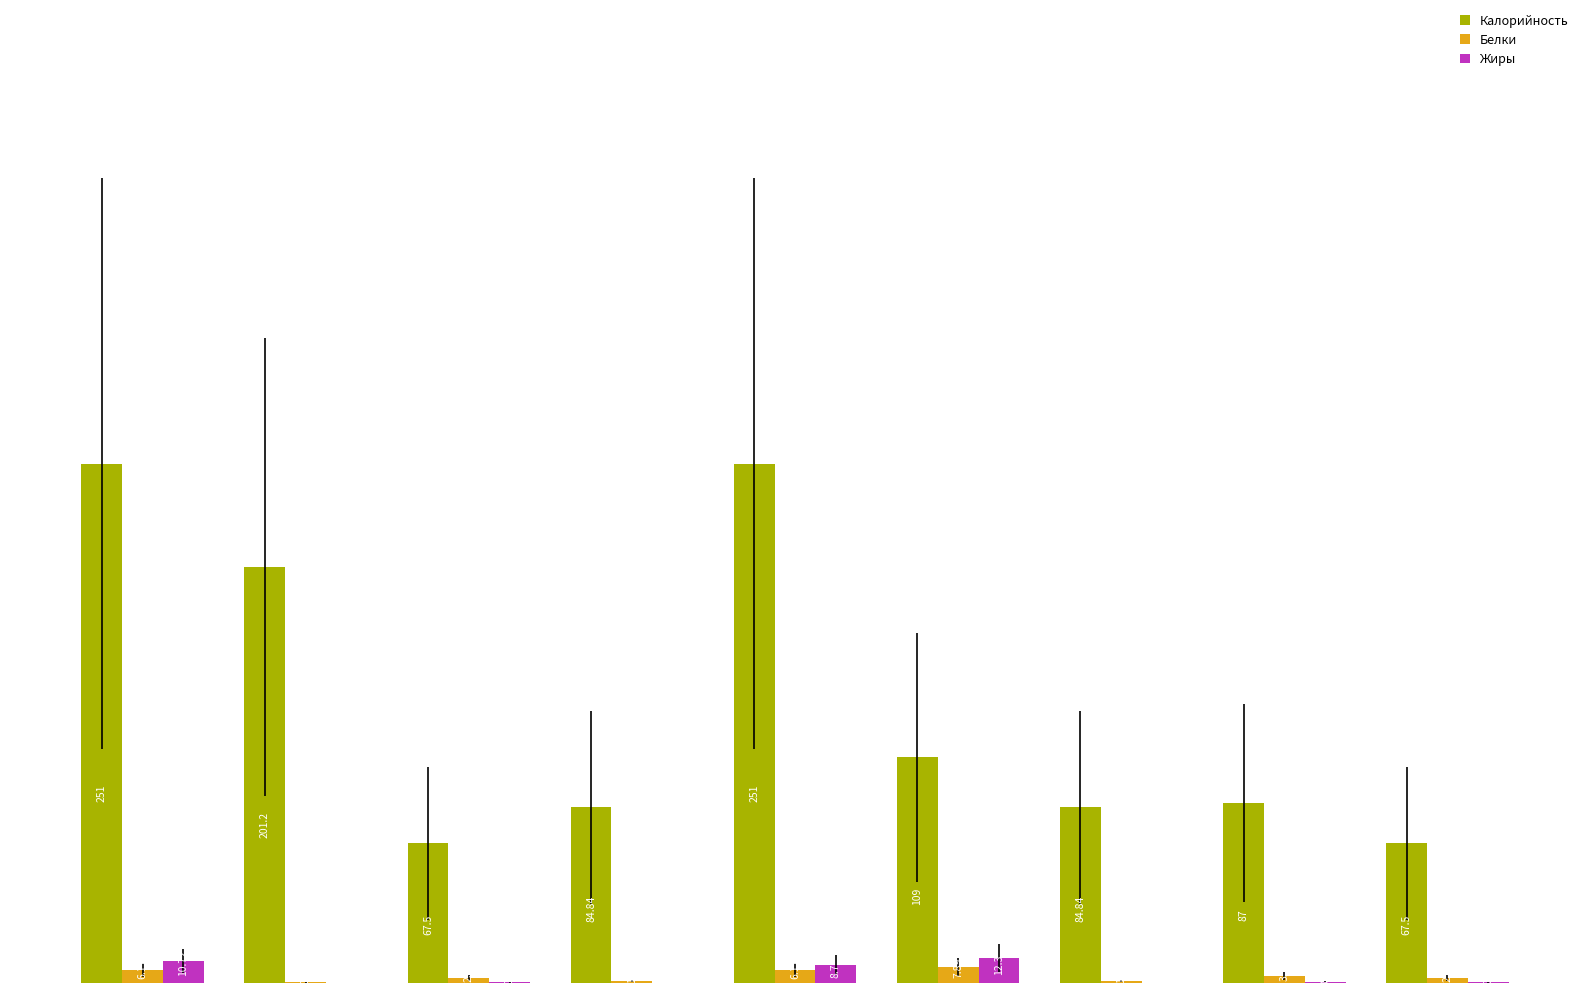

Which series has the largest total across all categories?

Калорийность